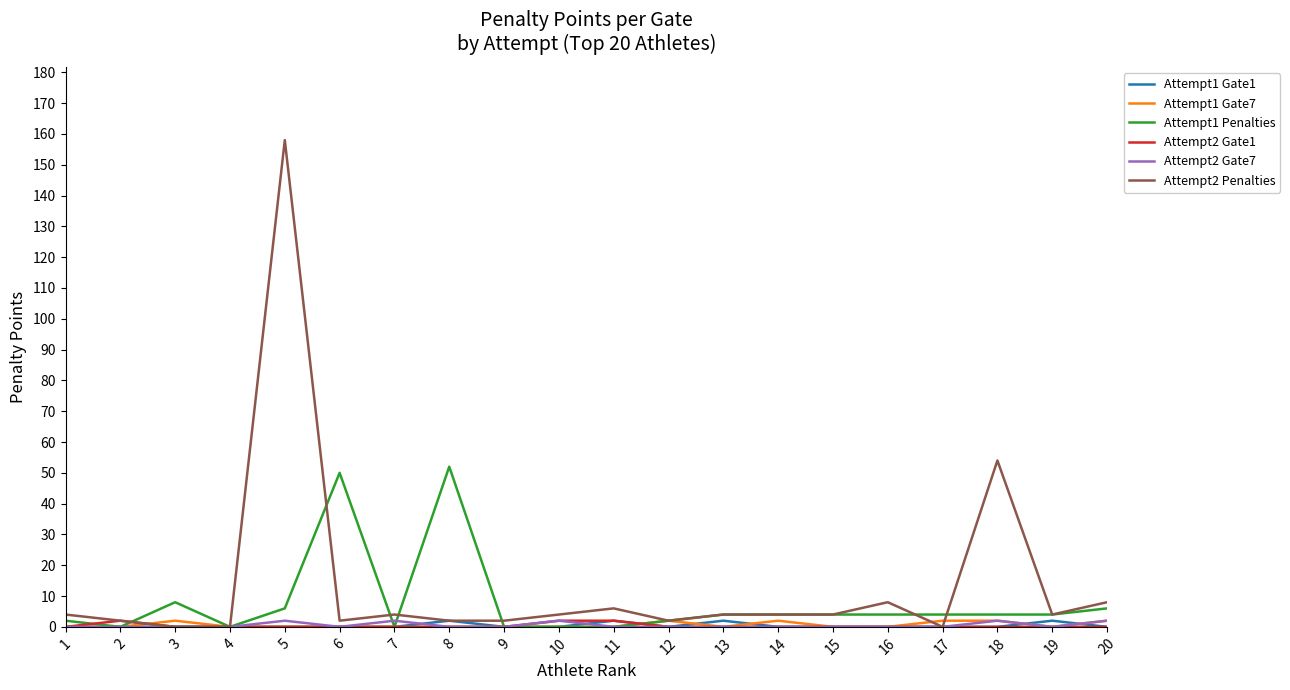

What is the maximum value shown in the chart?

158